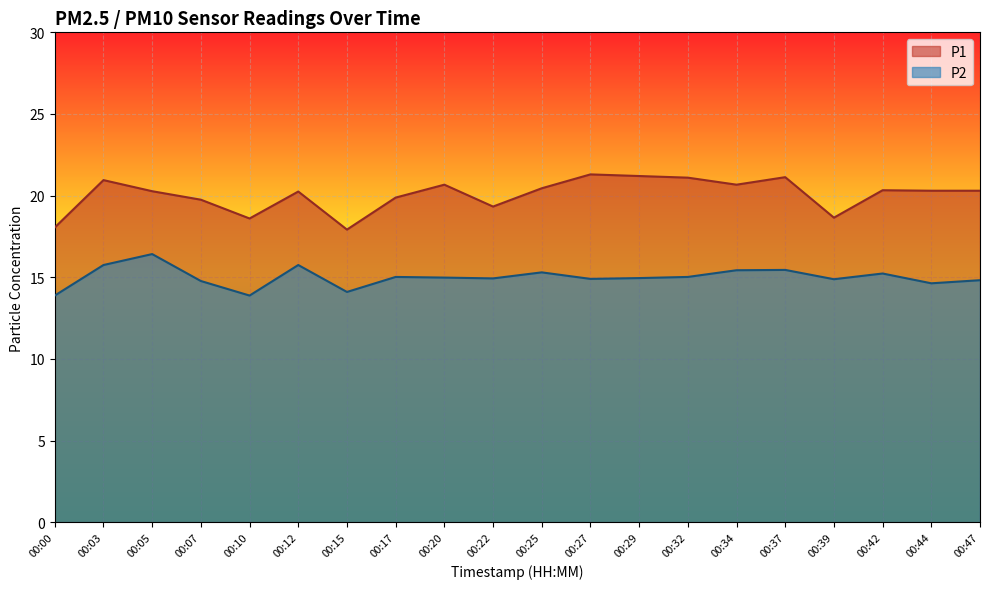

At which label does P1 reach its minimum?

00:15